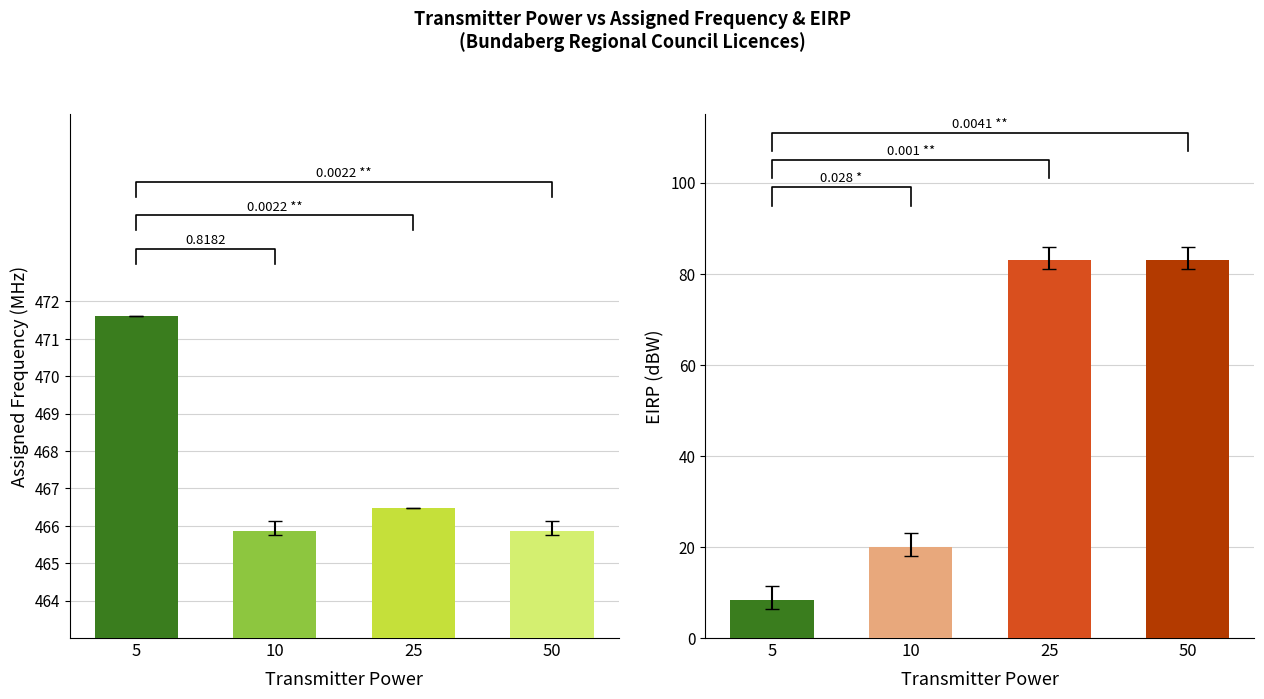

What value does the EIRP series have at 10?

20.0